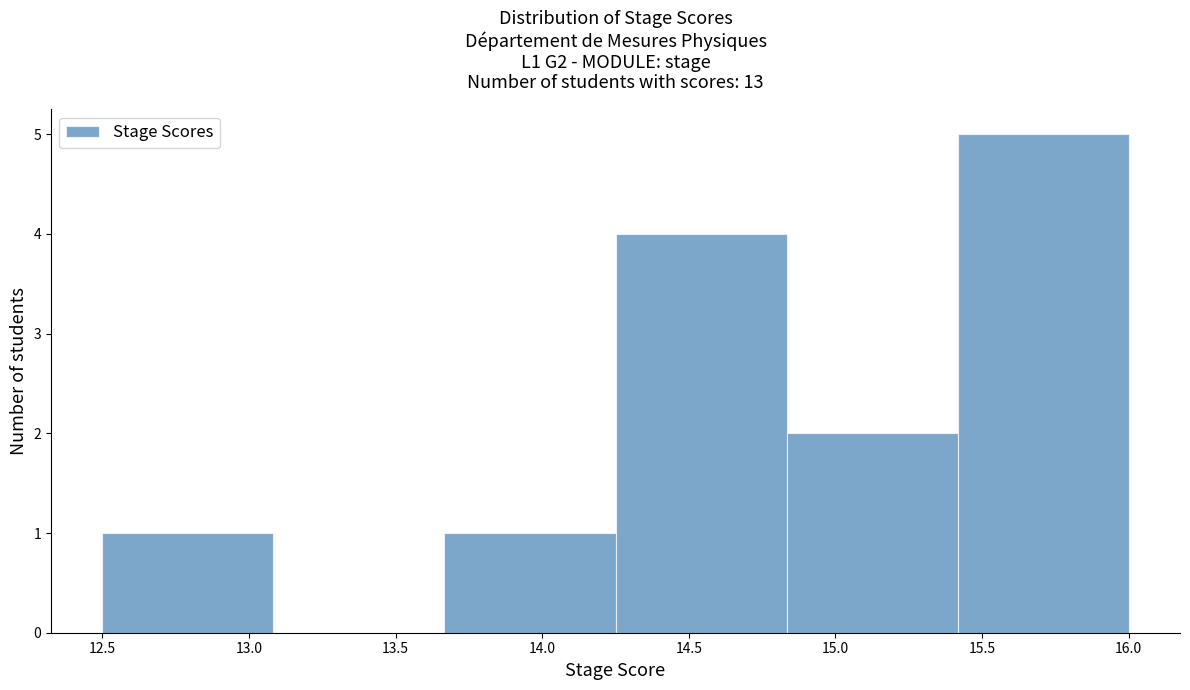

Reading left to right, list every bar in this chart as the range it spans on the x-axis followed by its height. Neither the bar edges nor the heights are printed on the chart, so give them approximately, as read against the axes.

12.50 to 13.10: 1
13.10 to 13.65: 0
13.65 to 14.25: 1
14.25 to 14.85: 4
14.85 to 15.40: 2
15.40 to 16.00: 5